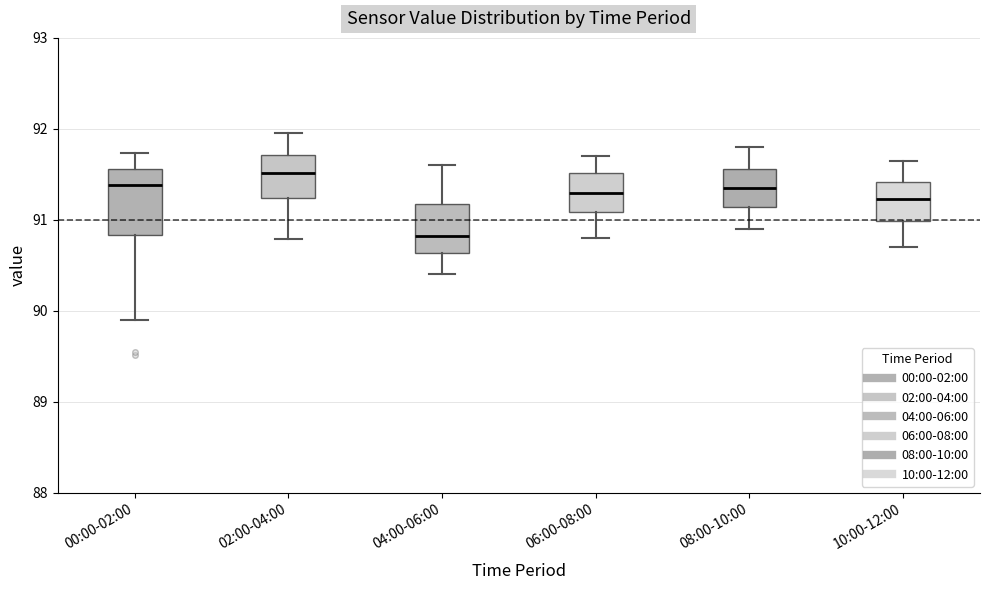

Reading left to right, transcribe this box plot: for each box, give where its median line is, the range the box spans, and where its two whiskers end, as read against the y-axis. The values are not printed on the chart, so give them approximately, as read against the axis.

00:00-02:00: median 91.4, box 90.8 to 91.6, whiskers 89.9 to 91.7
02:00-04:00: median 91.5, box 91.2 to 91.7, whiskers 90.8 to 92.0
04:00-06:00: median 90.8, box 90.6 to 91.2, whiskers 90.4 to 91.6
06:00-08:00: median 91.3, box 91.1 to 91.5, whiskers 90.8 to 91.7
08:00-10:00: median 91.4, box 91.1 to 91.6, whiskers 90.9 to 91.8
10:00-12:00: median 91.2, box 91.0 to 91.4, whiskers 90.7 to 91.7